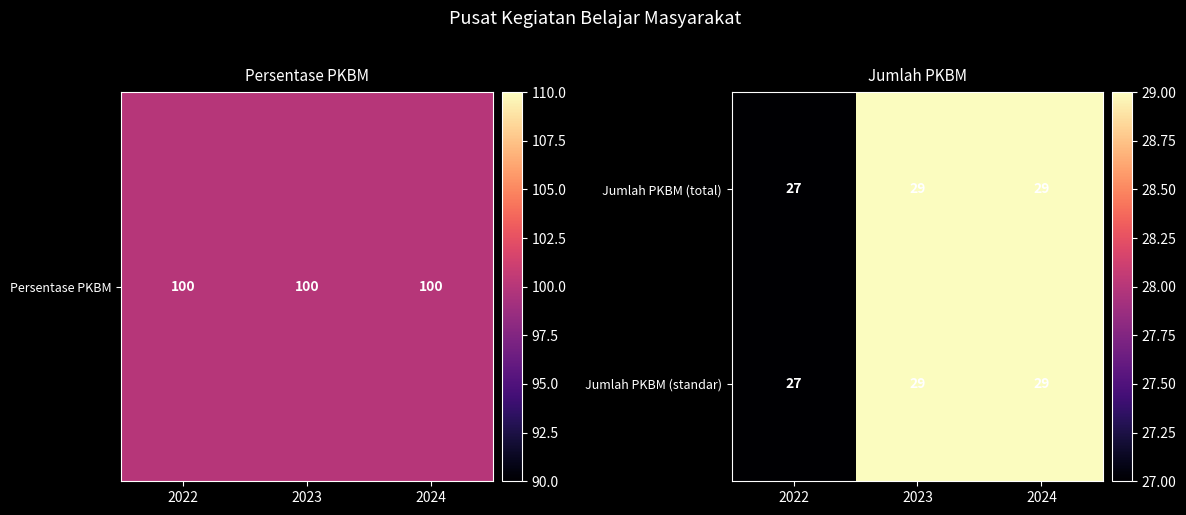

What is the average value of the Jumlah PKBM (standar) series?

28